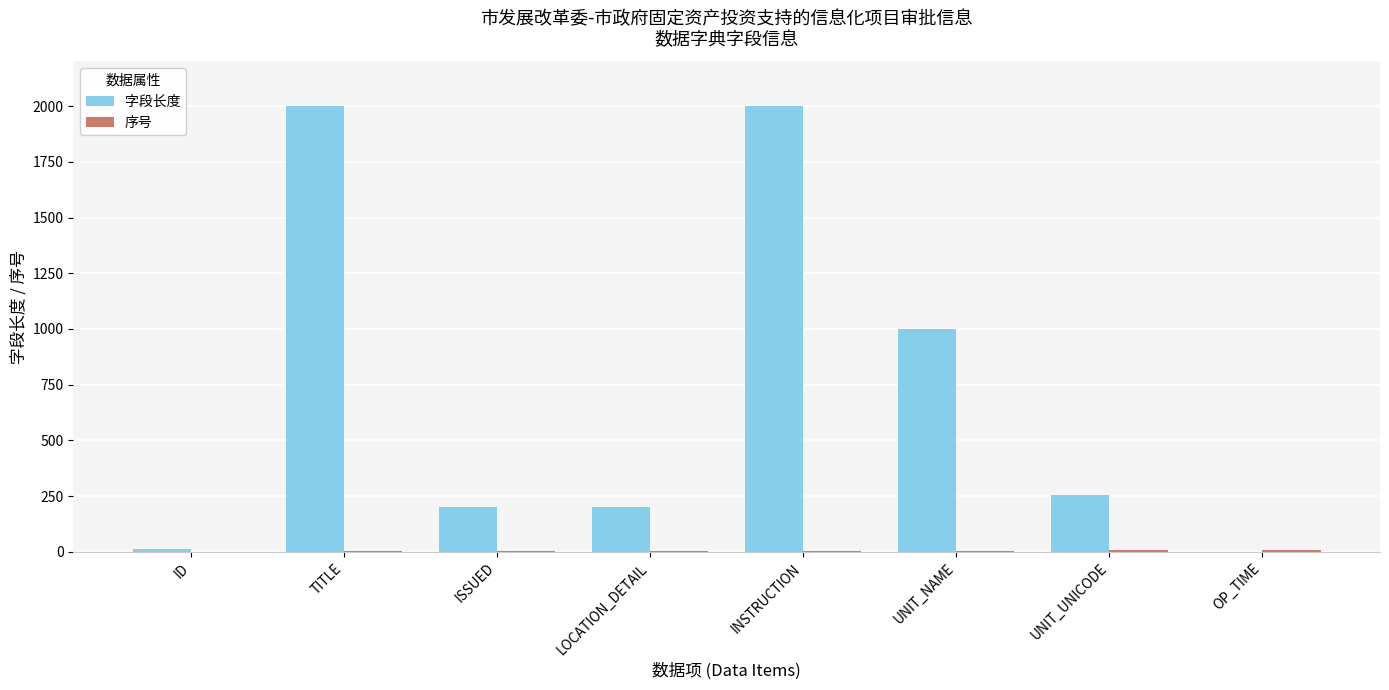

What is the maximum value shown in the chart?

2000